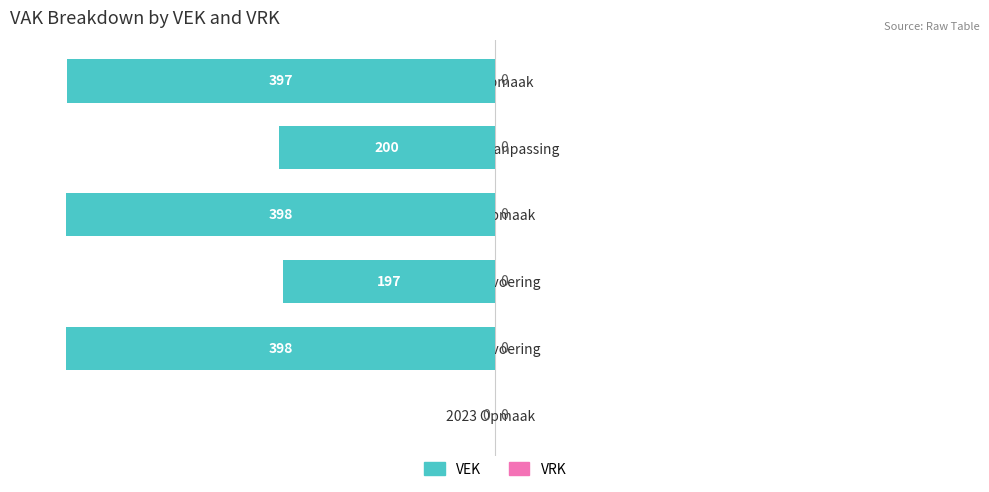

What is the change in value from 2021 uitvoering to 2020 uitvoering?

+201